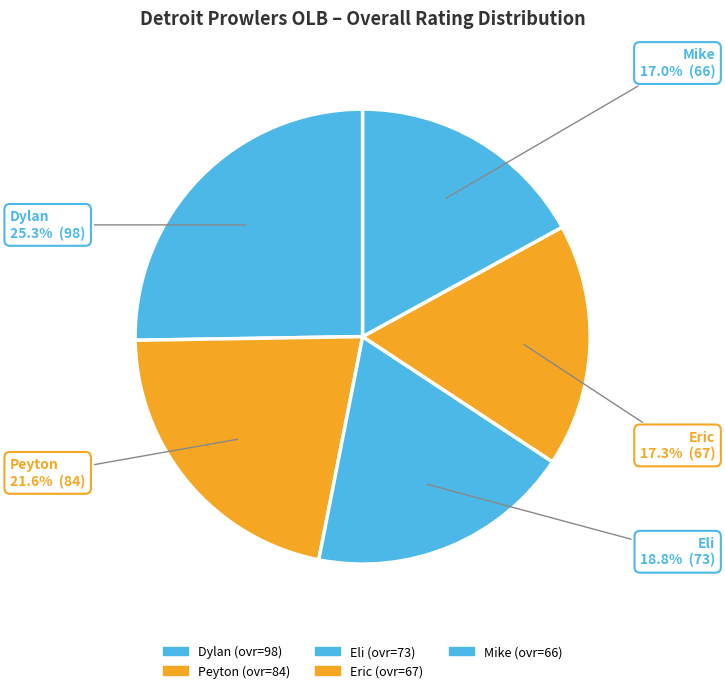

Count the number of slices in the pie.

5